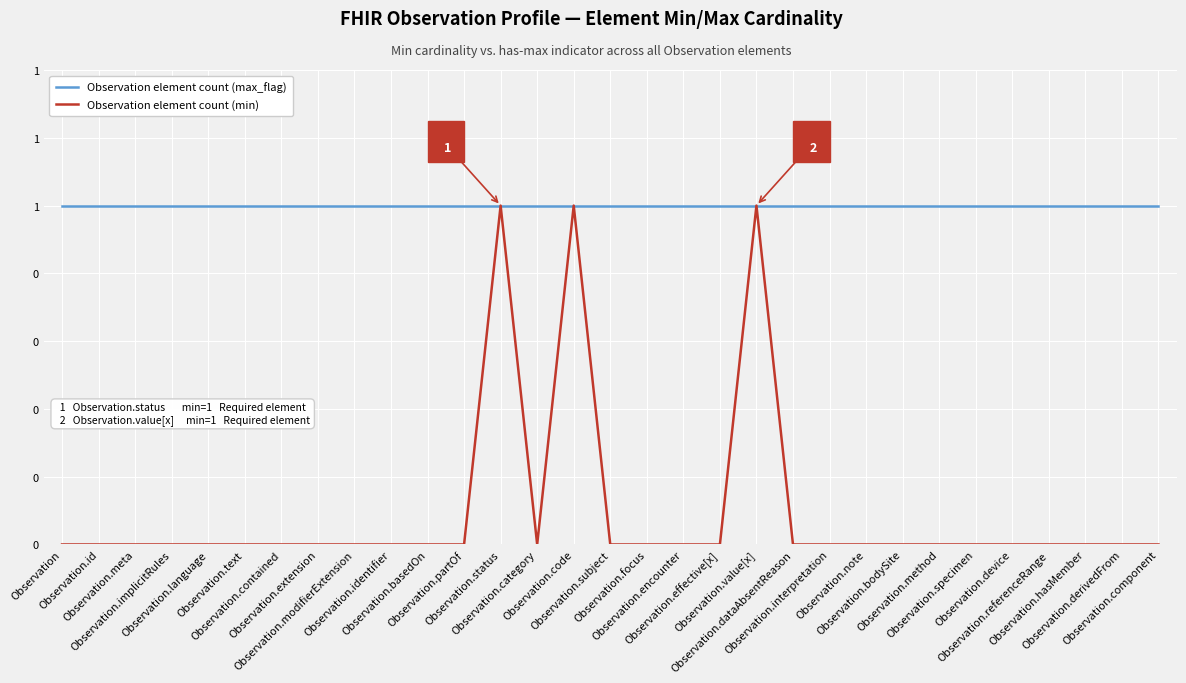

What is the sum of all Observation element count (max_flag) values?

31